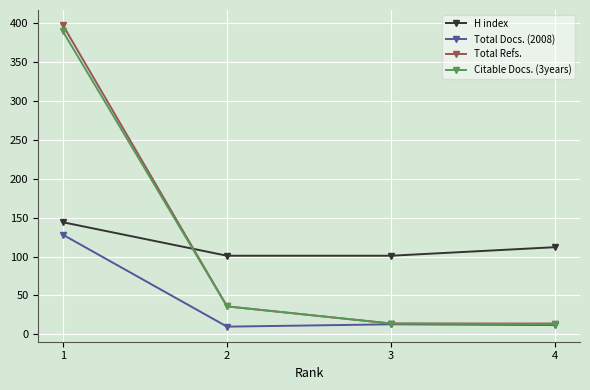

What is the difference between the second highest and minimum values in the Total Refs. series?

22